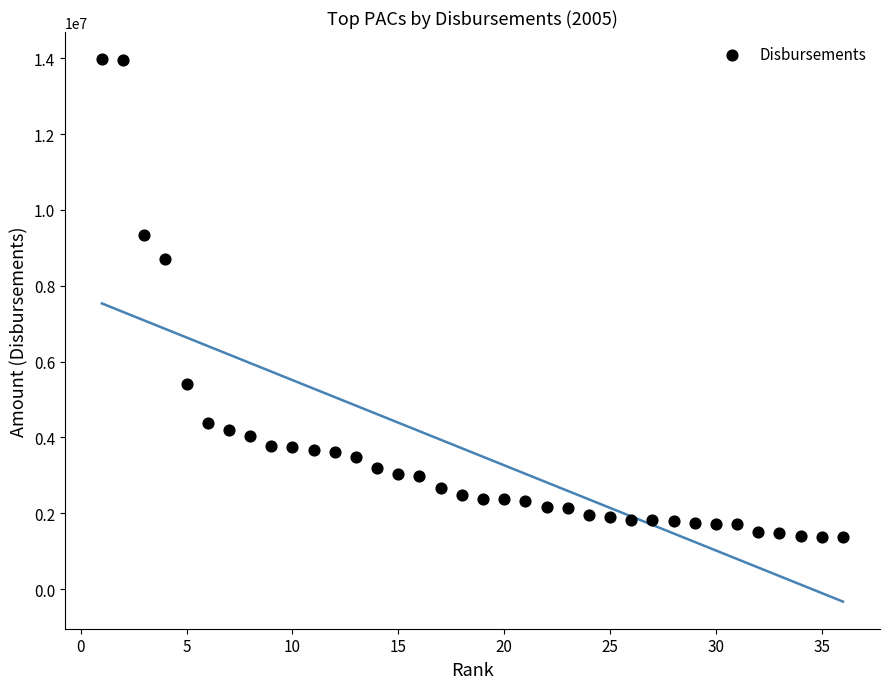

What is the range of Y values (max minus min)?

12609797.5